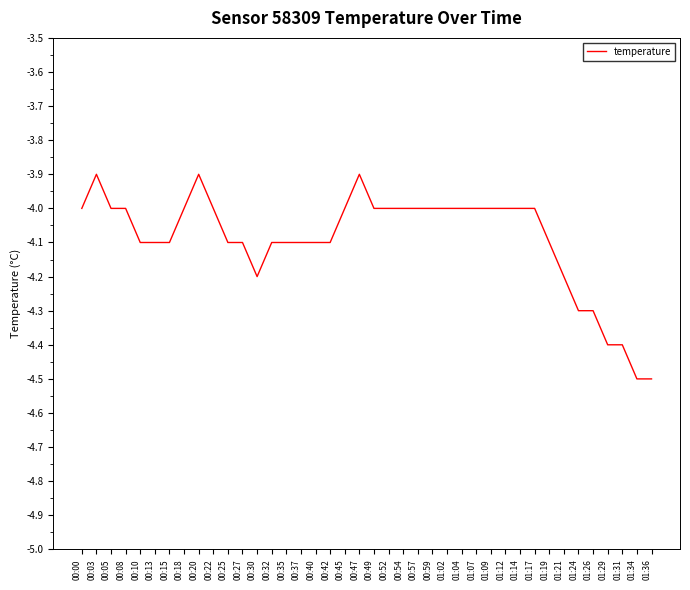

Is it true that the value at 01:12 is -4.0?

True